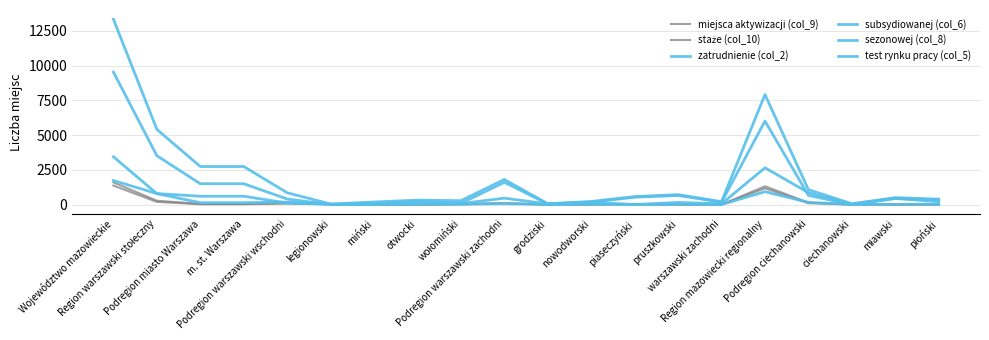

At which label does miejsca aktywizacji (col_9) first exceed 43?

Województwo mazowieckie